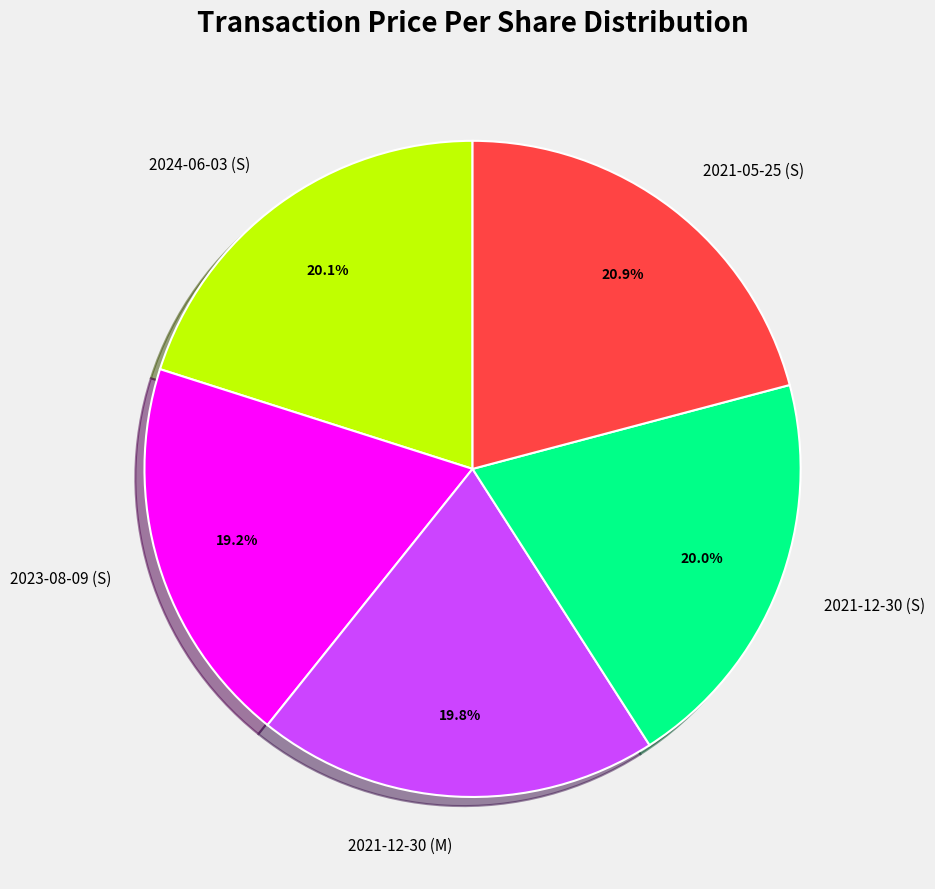

Count the number of slices in the pie.

5